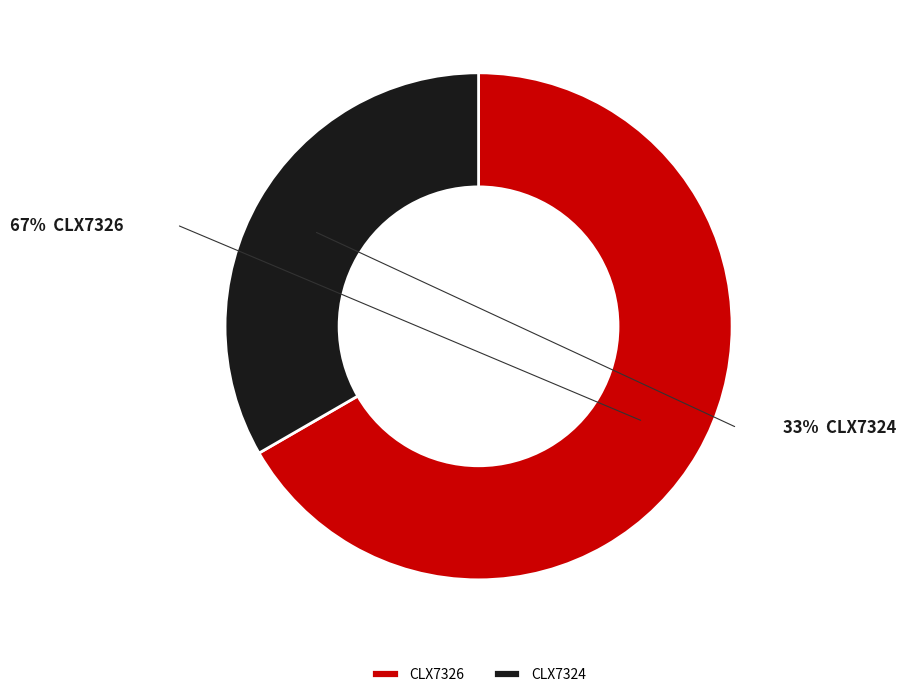

Count the number of slices in the pie.

2